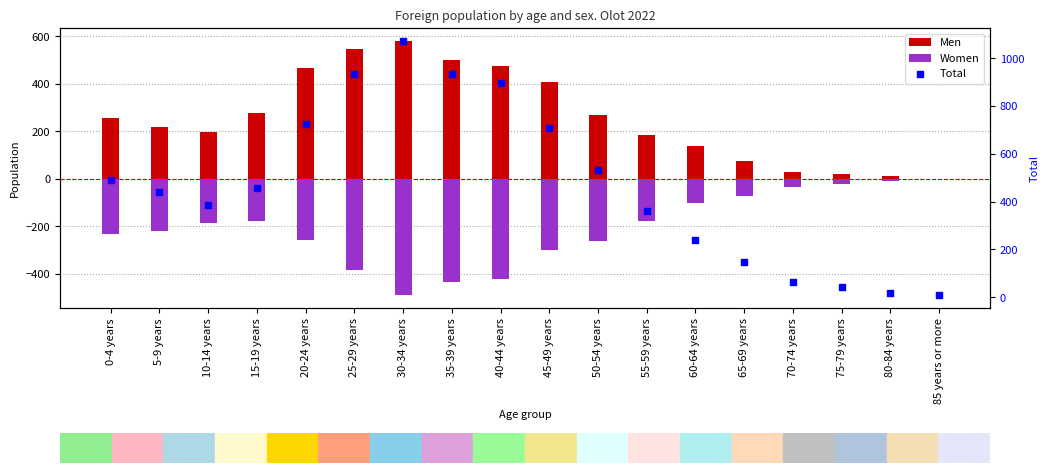

Which series reaches the minimum Y coordinate?

Women